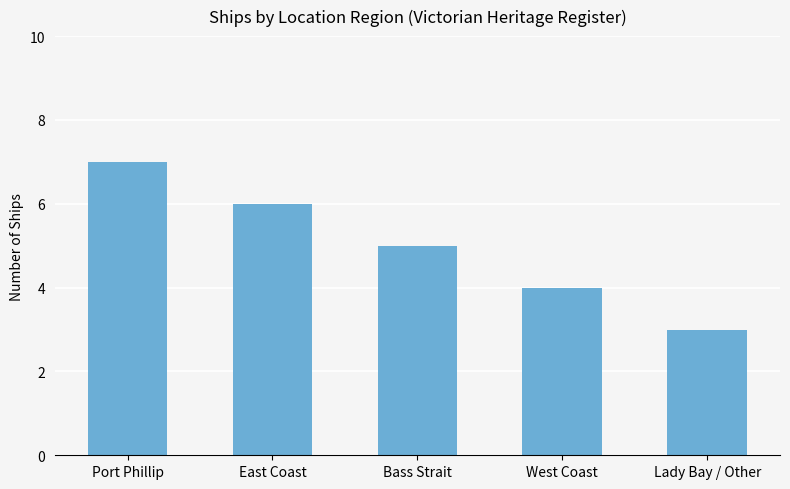

What is the label of the 2nd bar from the left?

East Coast